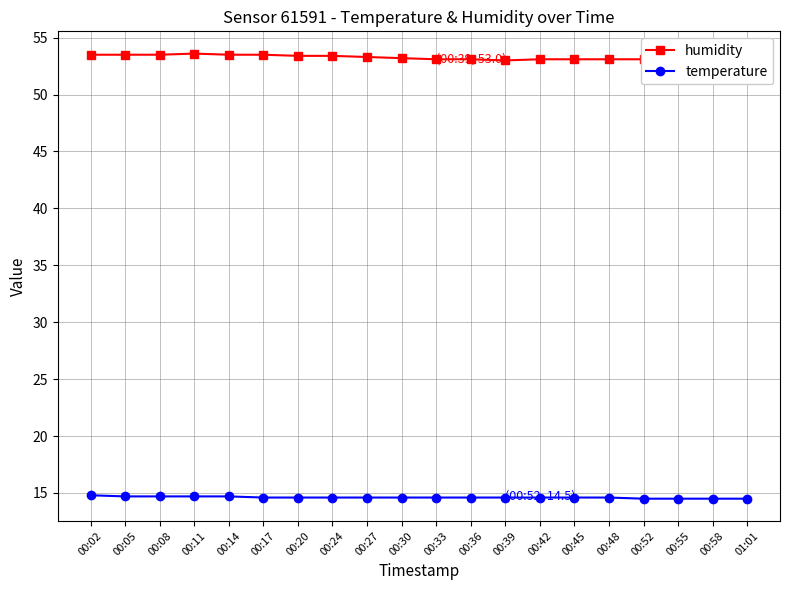

True or false: humidity and temperature intersect in this chart.

False